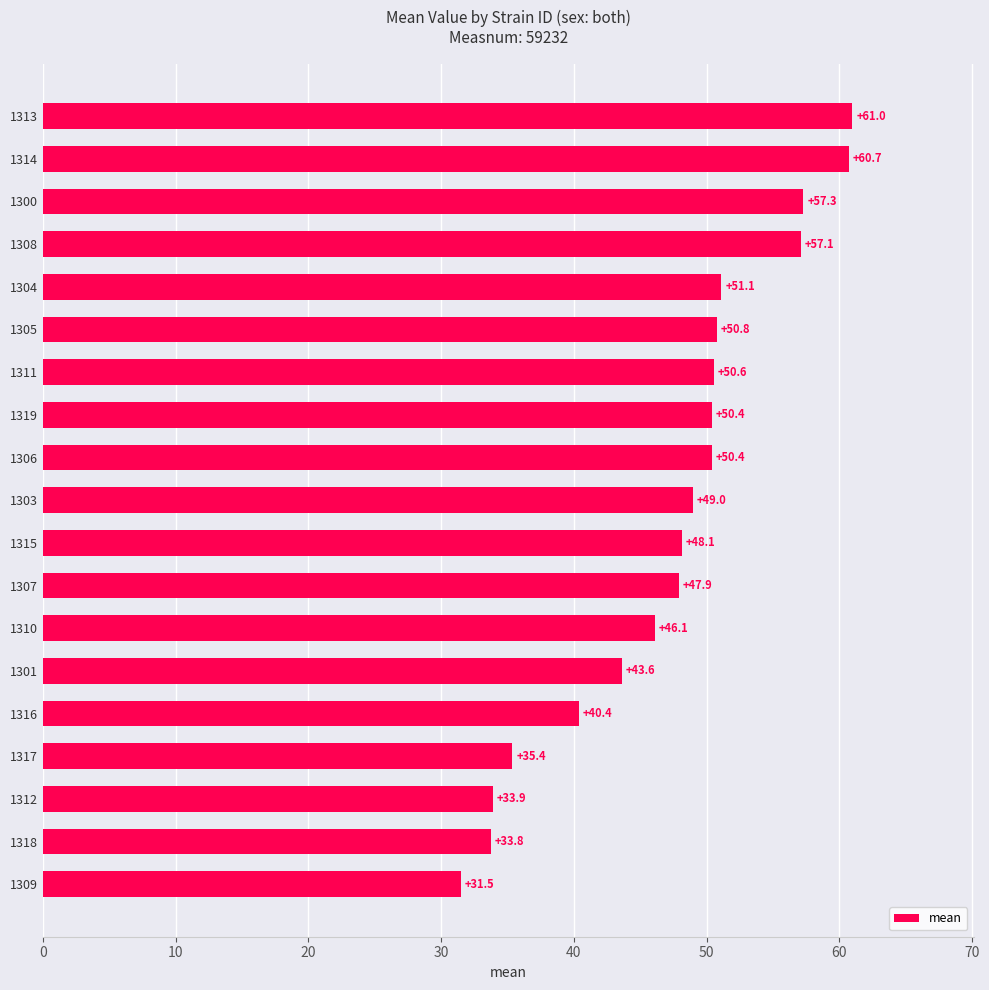

What is the difference between the maximum and minimum values?

29.5